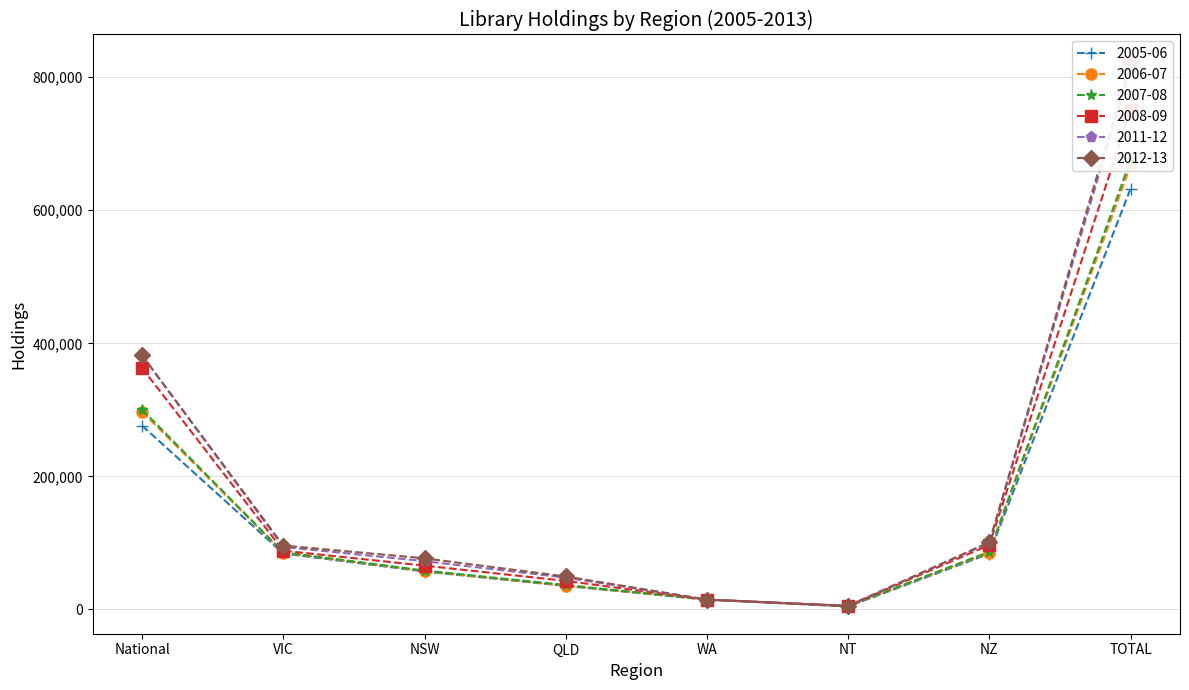

Reading right to left, list all the values displayed in this chart.

2005-06: 632518	83864	4529	14855	35424	57096	84192	276233
2006-07: 667253	85481	4974	14857	35909	57667	85355	297249
2007-08: 675610	86819	5116	14859	36835	58516	86004	300350
2008-09: 751230	96915	5397	14859	42977	65919	88337	362936
2011-12: 812791	100327	5411	14865	47887	72640	94003	382166
2012-13: 823172	101227	5417	14865	49624	76870	96106	381811